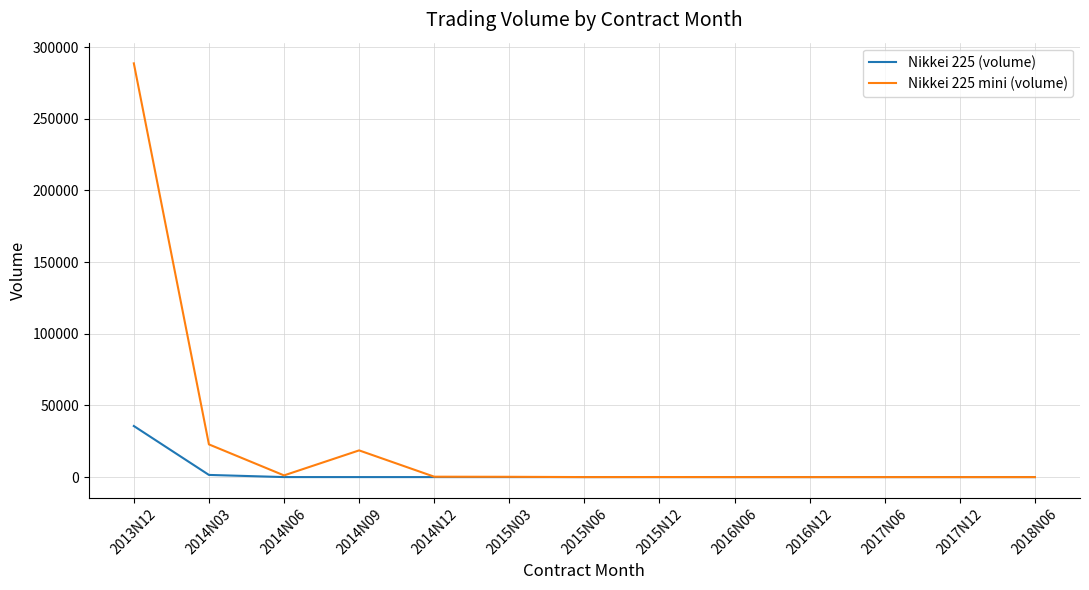

List the series in order of their overall mean, highest first.

Nikkei 225 mini (volume), Nikkei 225 (volume)